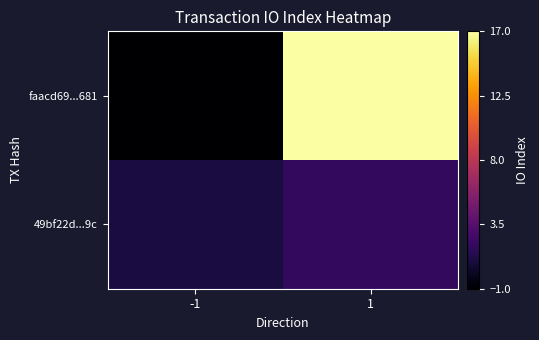

At how many categories does at least one series exceed 16?

1